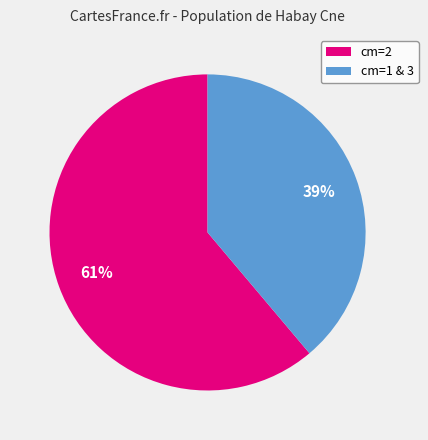

The cm=2 slice represents 61% of the pie. True or false?

True